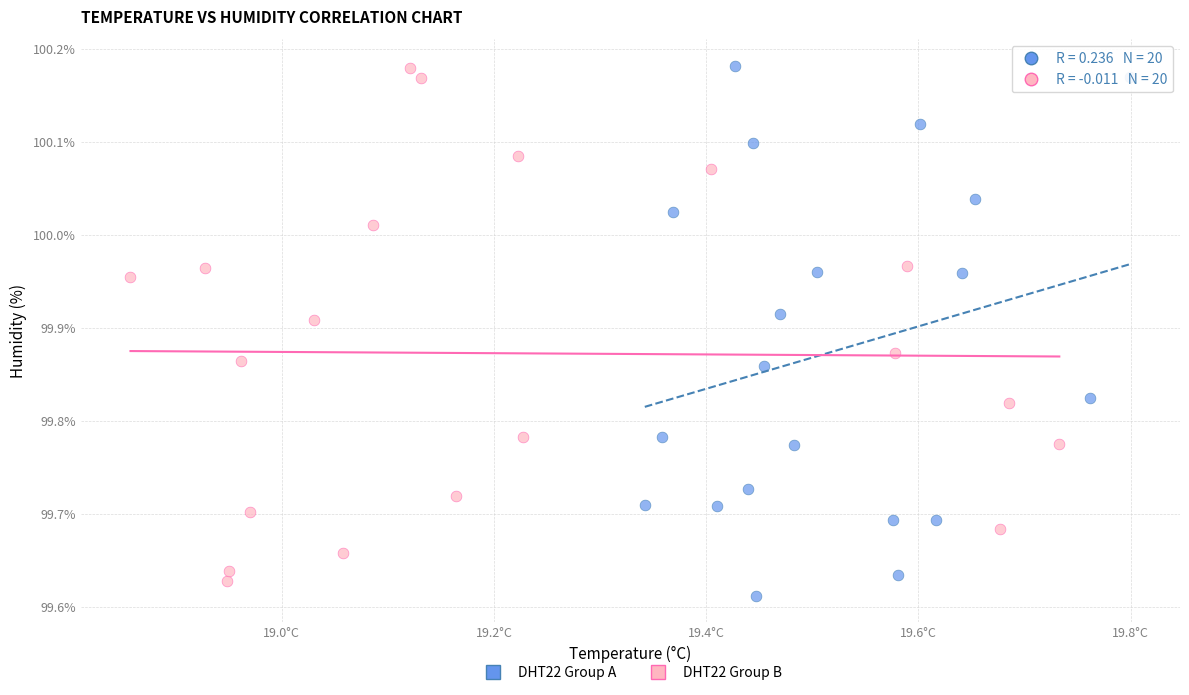

Which series contains the lowest Y value?

DHT22 Group A